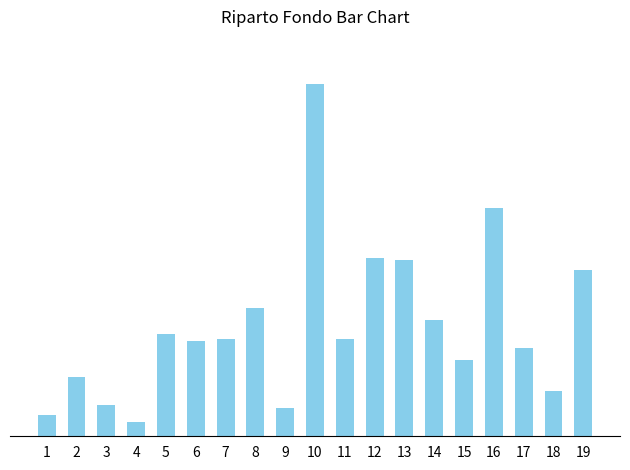

Reading left to right, transcribe all the data shown in this chart.

1=2156.6	2=5990.4	3=3115.0	4=1437.7	5=10303.5	6=9584.7	7=9824.3	8=12939.3	9=2875.4	10=35463.3	11=9824.3	12=17971.2	13=17731.6	14=11741.2	15=7667.7	16=23003.2	17=8865.8	18=4552.7	19=16773.2